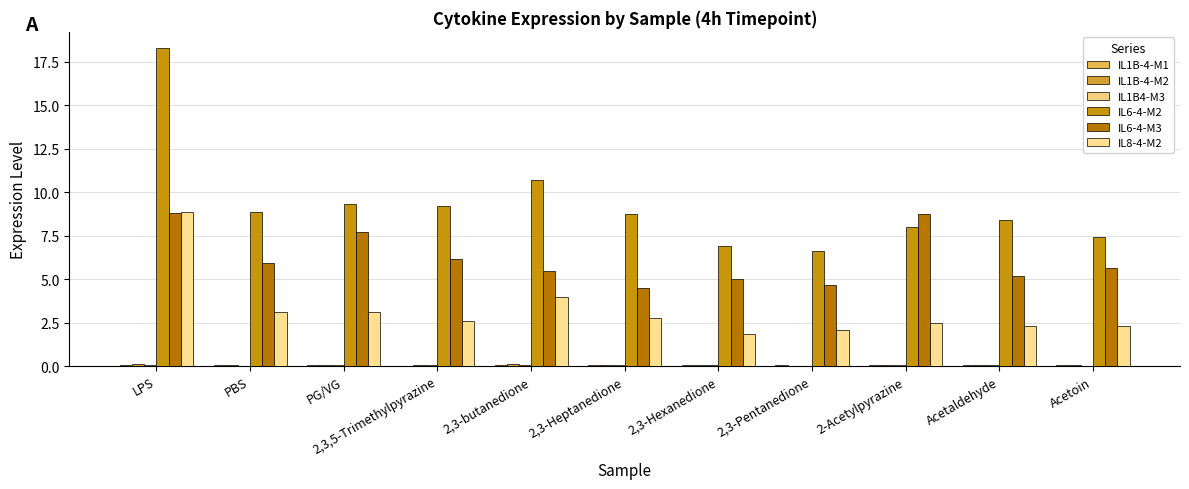

The value of IL1B-4-M1 at 2-Acetylpyrazine is 0.1. True or false?

False